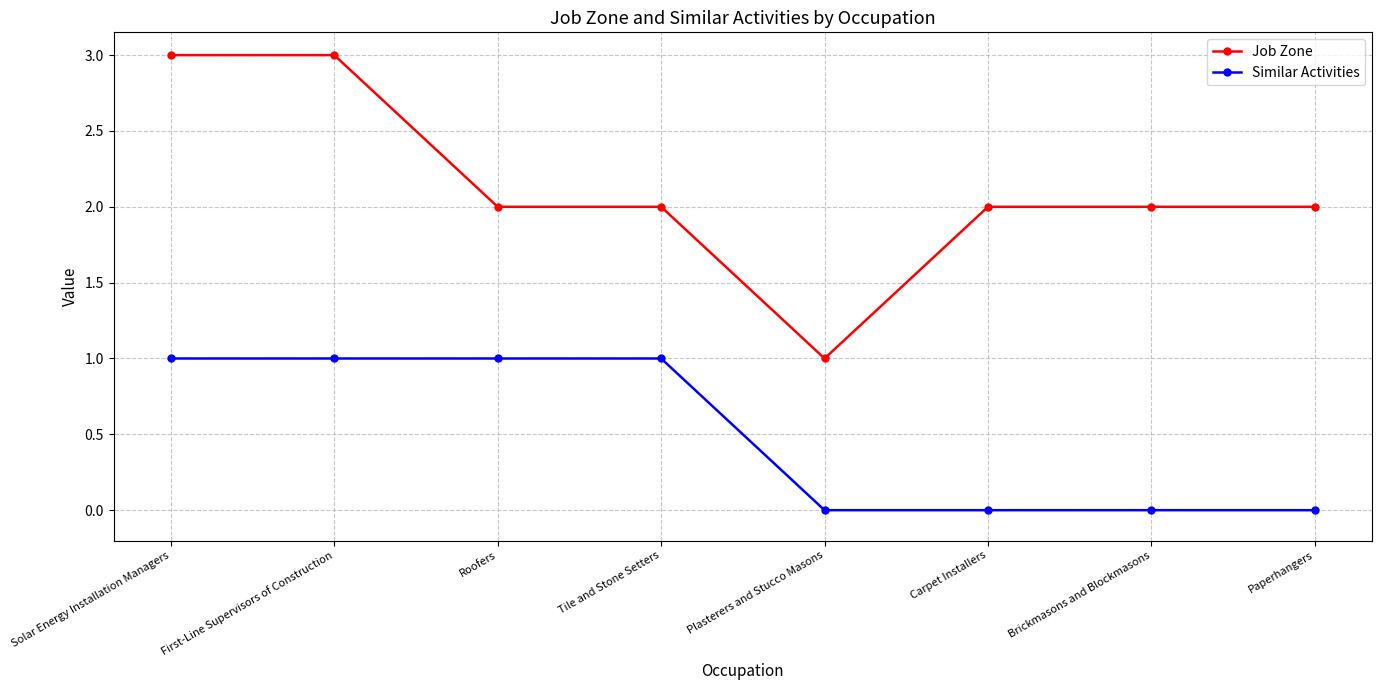

Is it true that Job Zone equals 1 at Roofers?

False